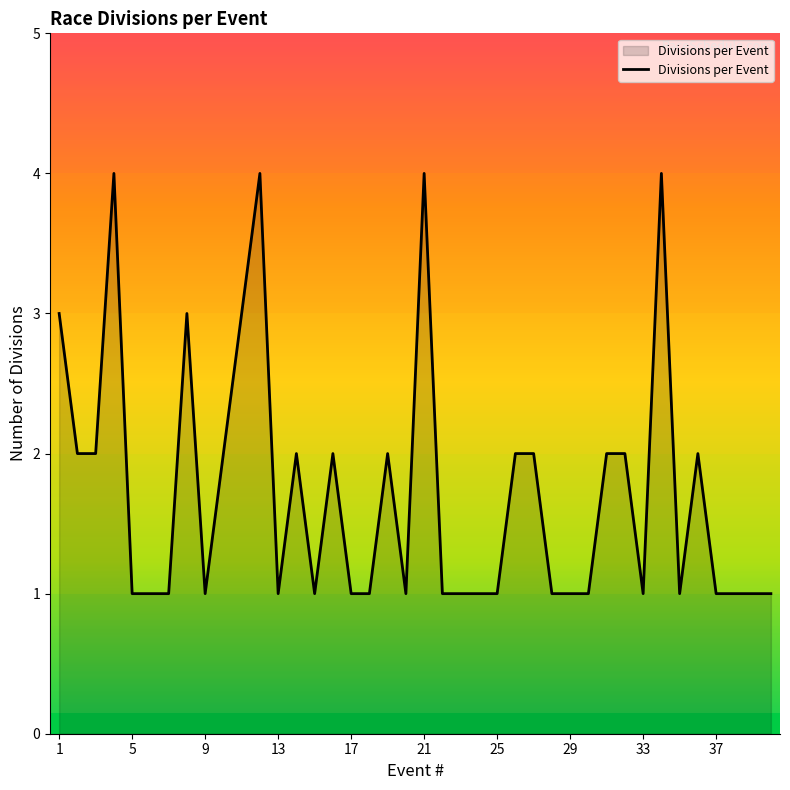

What is the difference between the maximum and minimum values?

3